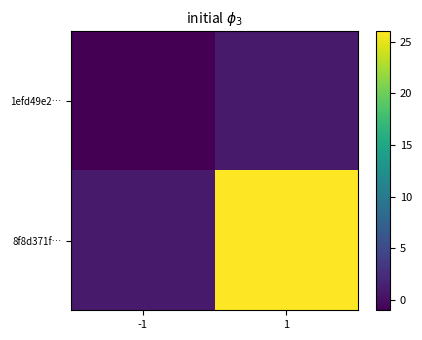

List the series in order of their overall mean, lowest first.

1efd49e2…, 8f8d371f…